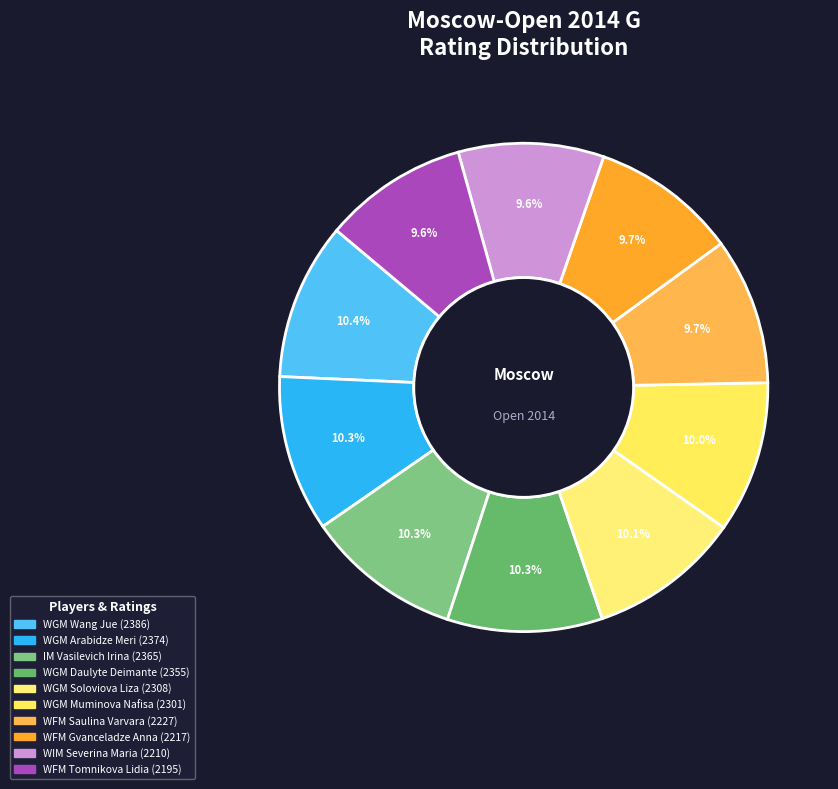

Does WFM Tomnikova Lidia represent more than half of the total?

No